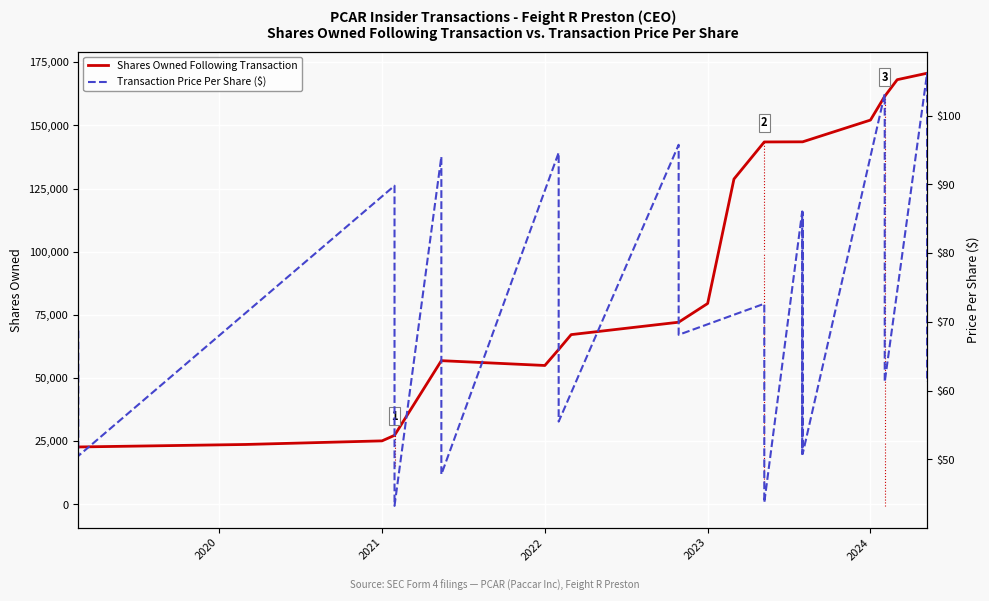

List the labels in order of value, largest first.

2024-05-07, 2024-05-07, 2024-03-01, 2024-02-02, 2024-02-02, 2024-01-01, 2023-08-01, 2023-08-01, 2023-08-02, 2023-08-02, 2023-05-08, 2023-05-08, 2023-03-01, 2023-01-01, 2022-10-28, 2022-10-28, 2022-03-01, 2022-02-01, 2022-02-01, 2021-05-14, 2021-05-14, 2022-01-01, 2021-01-29, 2021-01-29, 2021-01-01, 2020-03-01, 2019-02-20, 2019-02-20